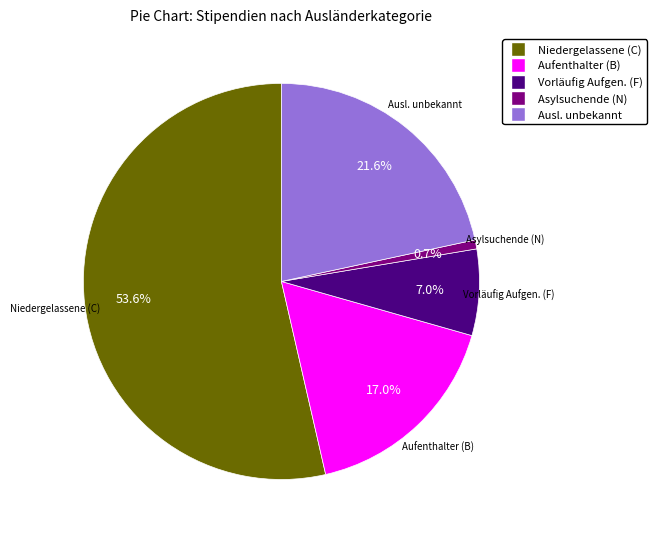

Approximately how many times larger is the value at Ausl. unbekannt compared to Aufenthalter (B)?

1.3